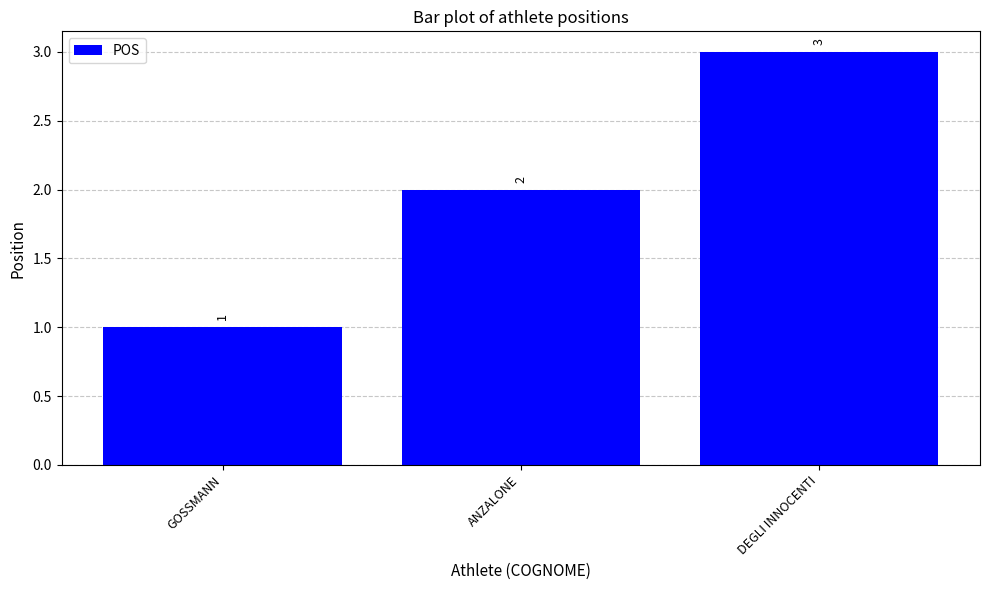

Reading right to left, extract all data points from this chart.

3	2	1